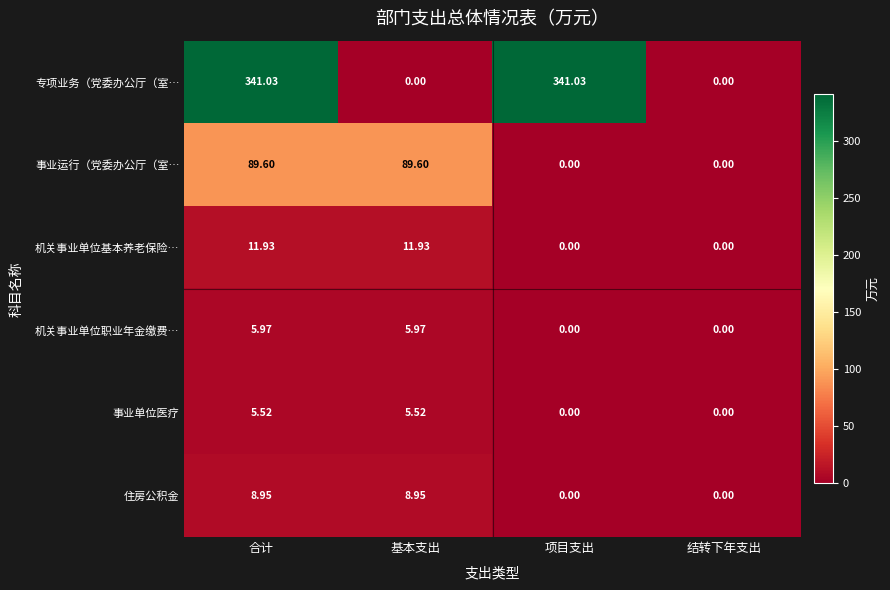

Which series has the widest spread of values?

专项业务（党委办公厅（室…